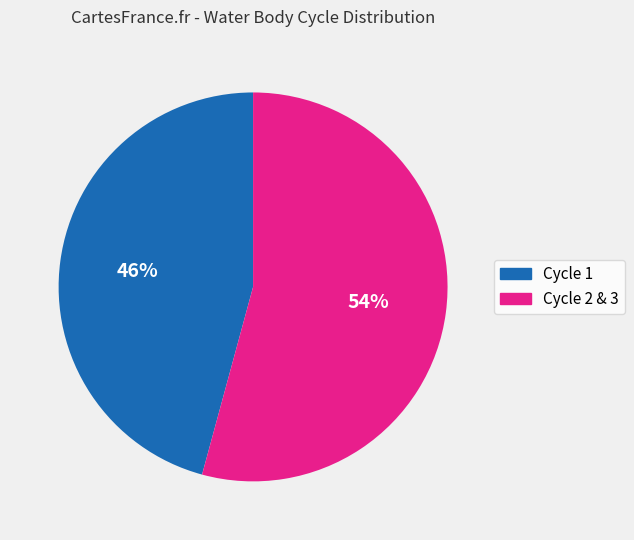

How many segments does this pie chart have?

2